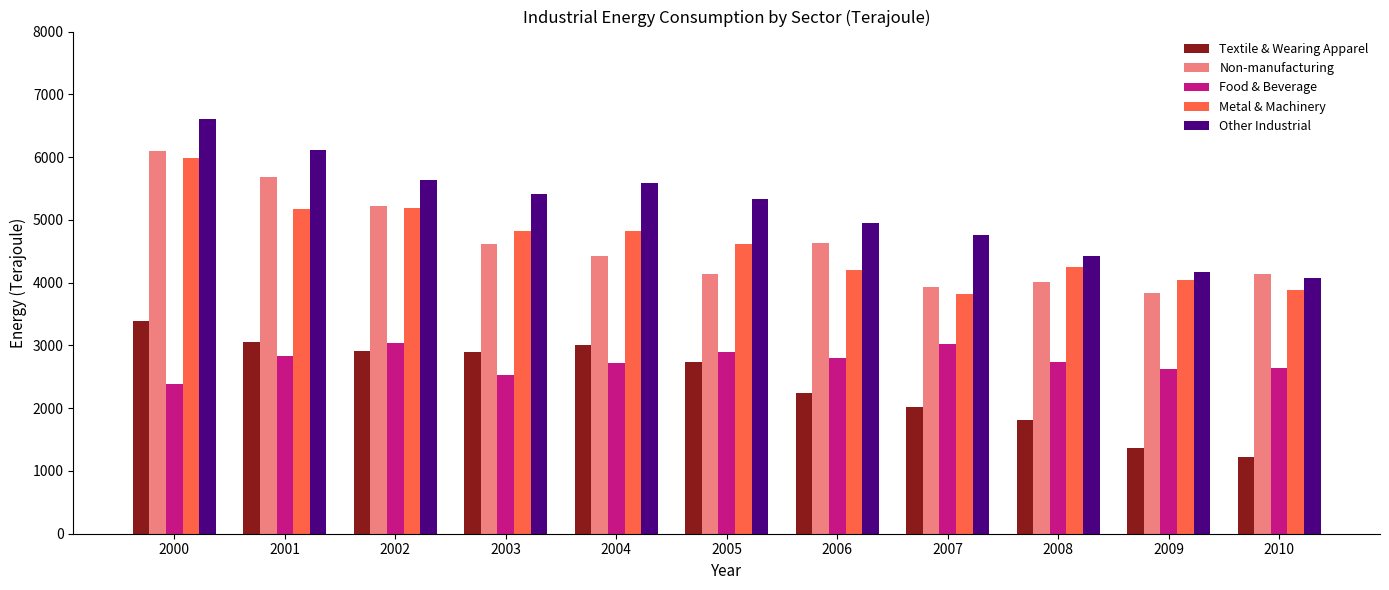

Is it true that Non-manufacturing equals 4617 at 2003?

True